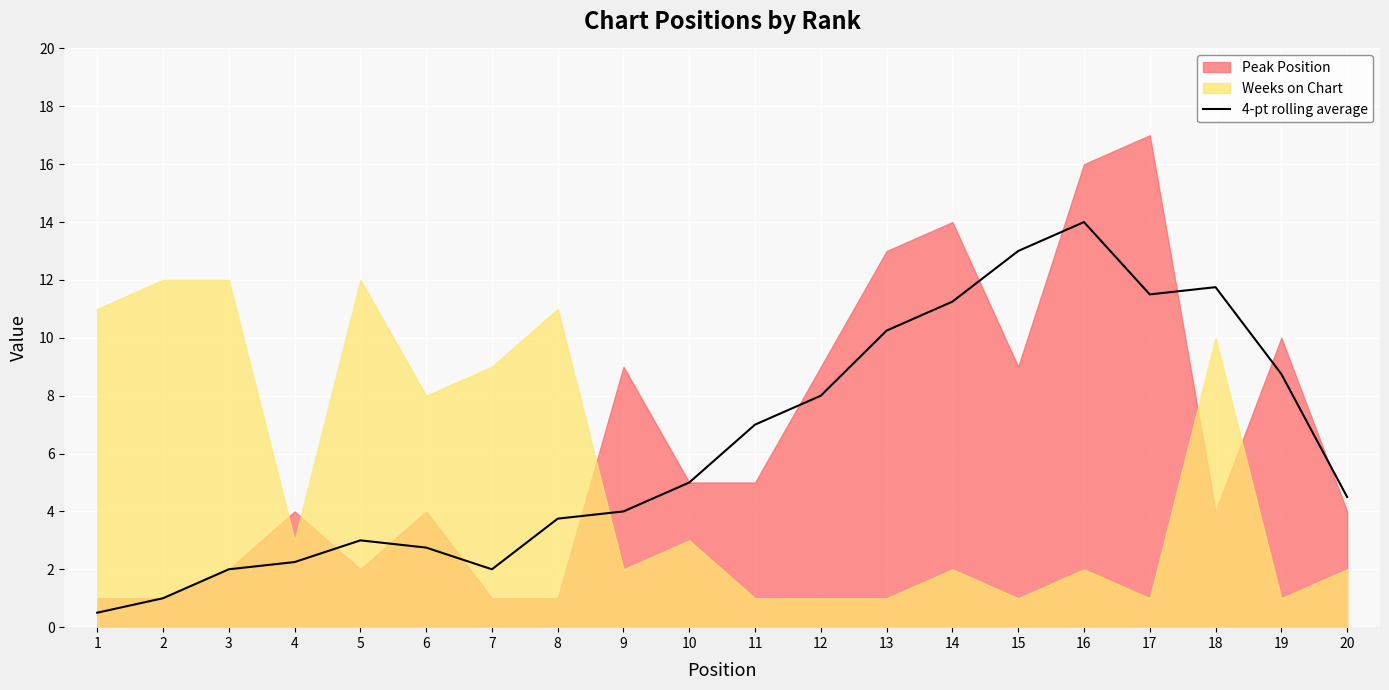

True or false: 4-pt rolling average has a value of 4.5 at 20.

True